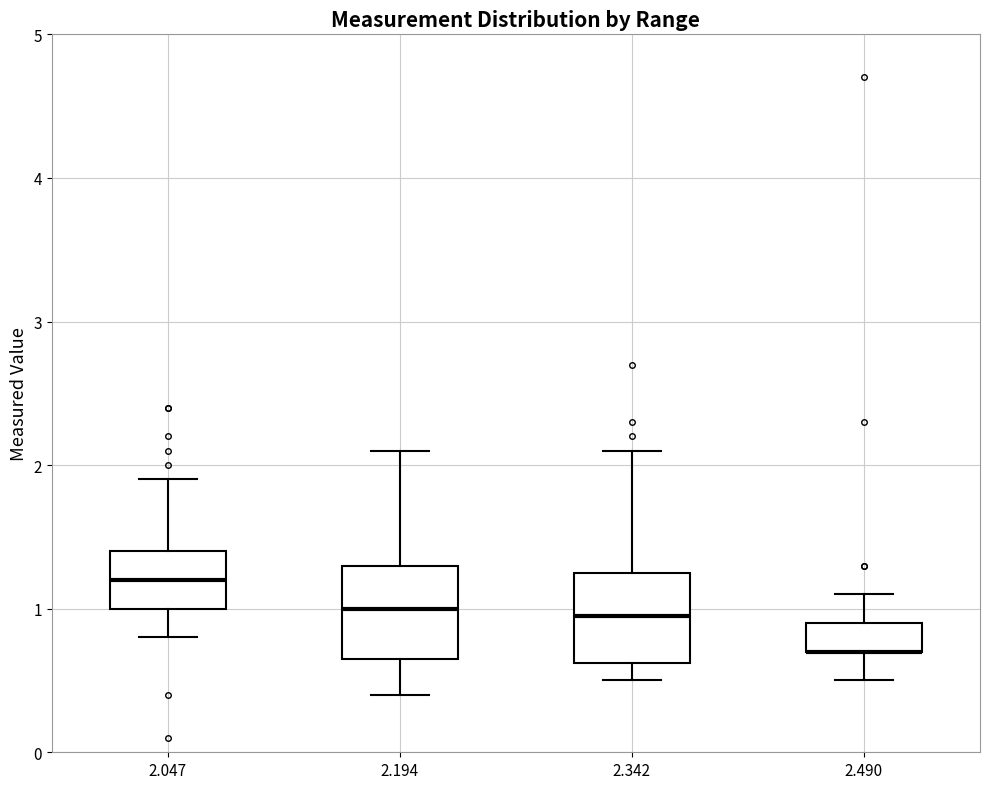

Reading left to right, read every box against the y-axis: the position of its median line, the range the box covers, and the ends of its whiskers. The values are not printed on the chart, so give them approximately, as read against the axis.

2.047: median 1.2, box 1.0 to 1.4, whiskers 0.8 to 1.9
2.194: median 1.0, box 0.7 to 1.3, whiskers 0.4 to 2.1
2.342: median 1.0, box 0.6 to 1.3, whiskers 0.5 to 2.1
2.490: median 0.7 (drawn on the box's lower edge), box 0.7 to 0.9, whiskers 0.5 to 1.1